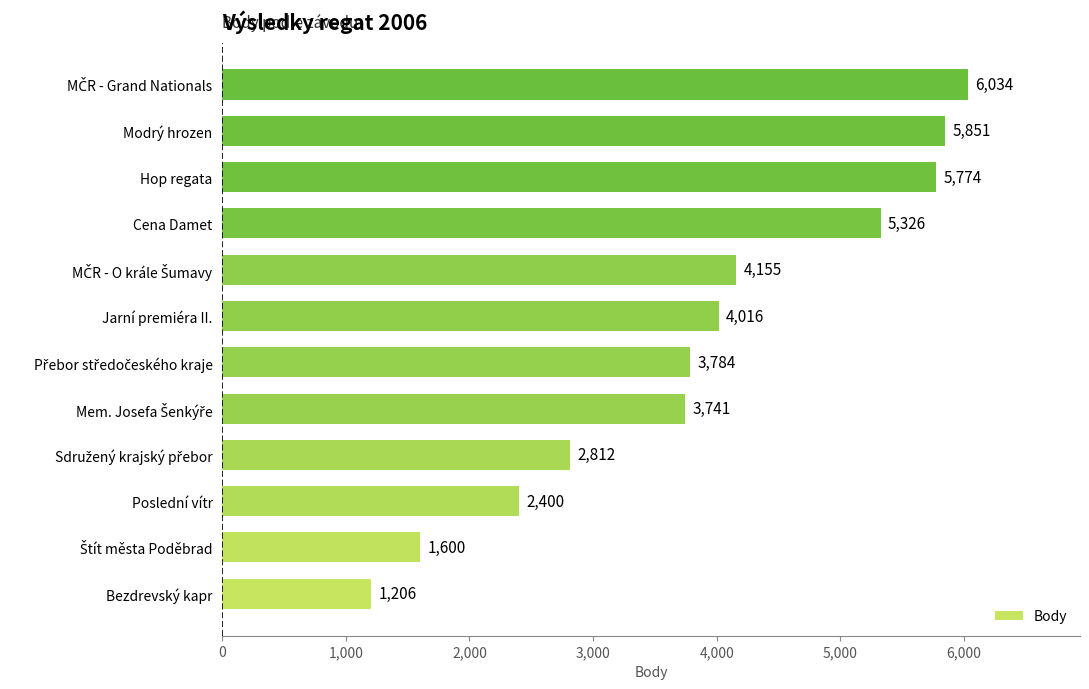

Which label corresponds to the smallest value in the chart?

Bezdrevský kapr